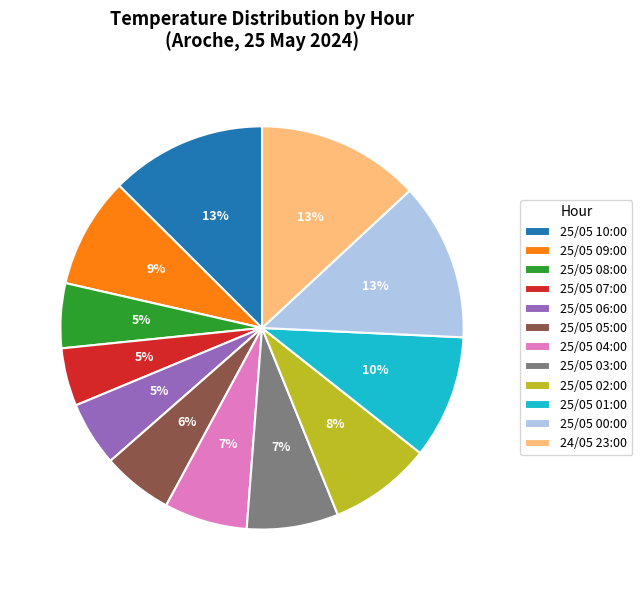

What percentage is the 25/05 04:00 slice, to the nearest percent?

7%